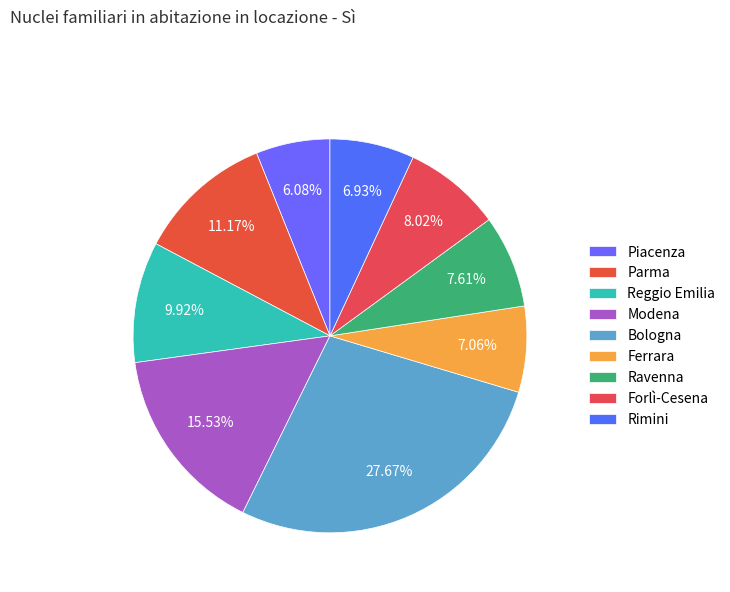

Is there any slice that represents more than half of the pie?

No